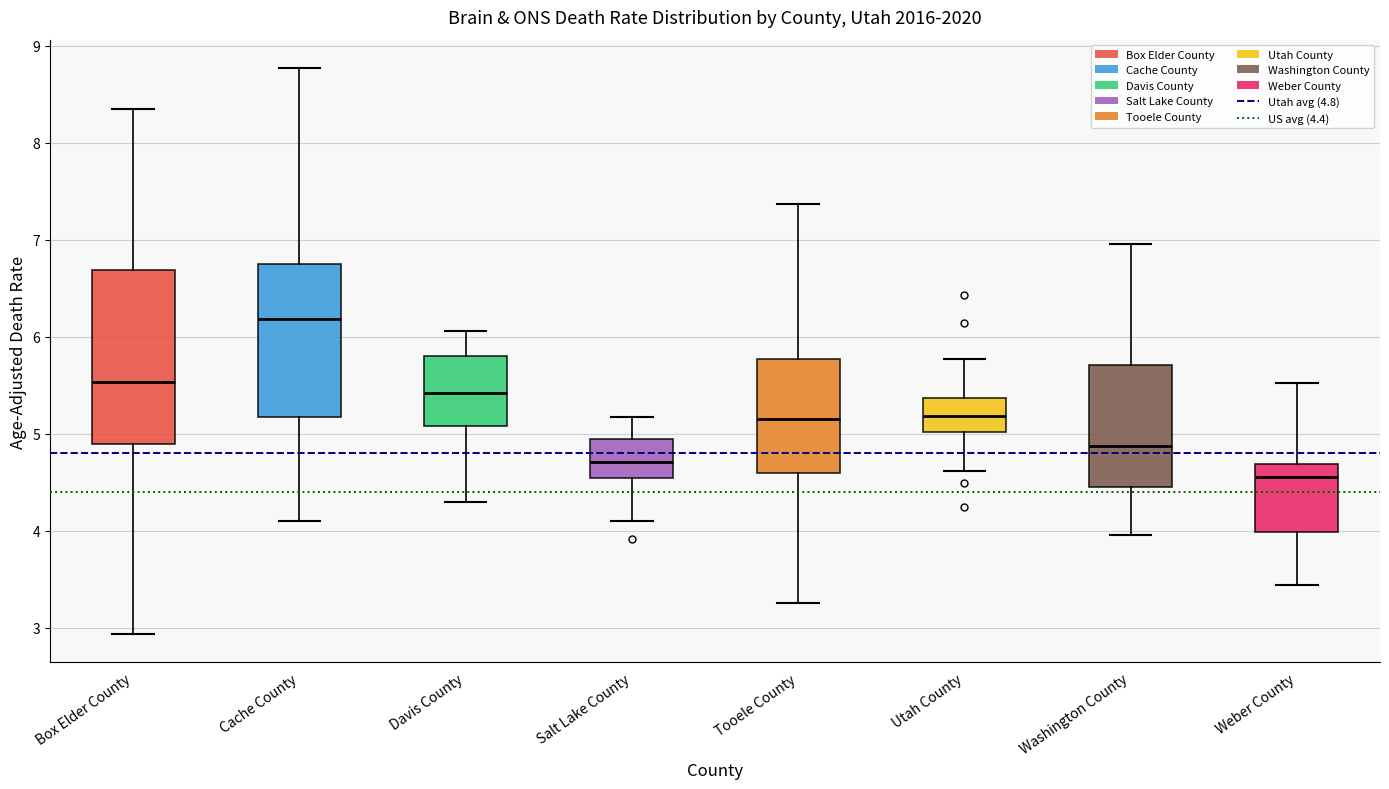

Where does the upper whisker of the box for Box Elder County end on the y-axis? The values are not printed on the chart, so give them approximately, as read against the axis.

8.3